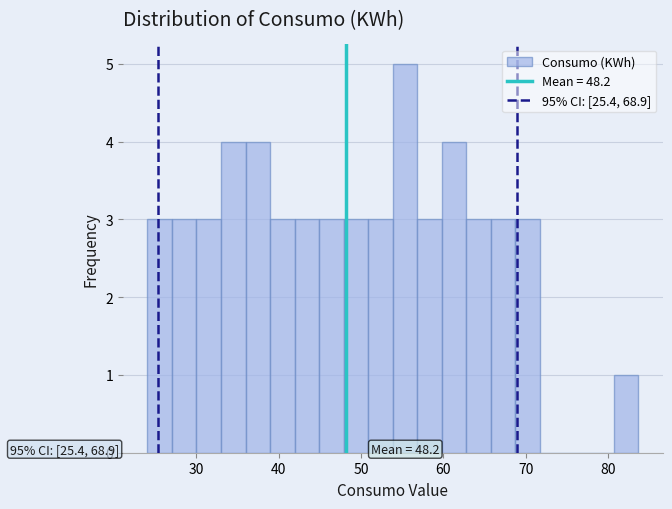

Around what value on the x-axis is the tallest bar? Give the approximate position of its centre, as read against the axis.

55